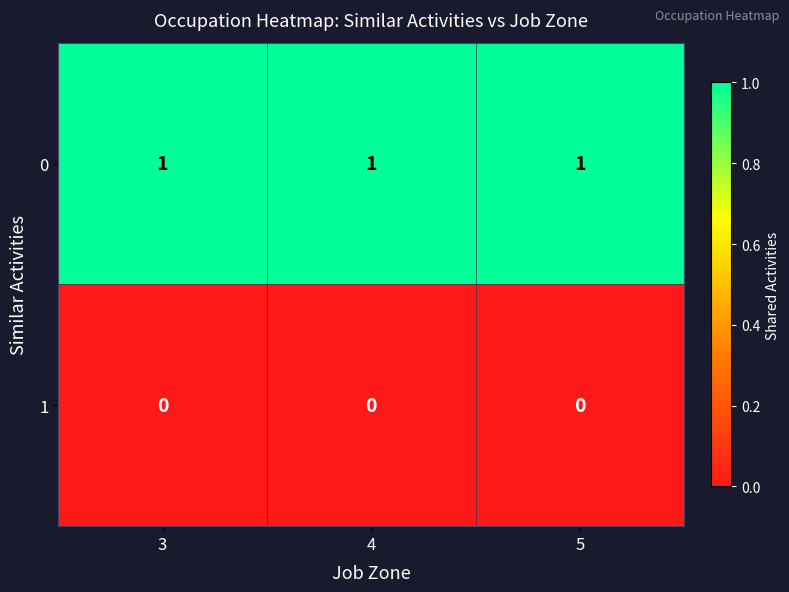

At how many categories does at least one series exceed 0?

3